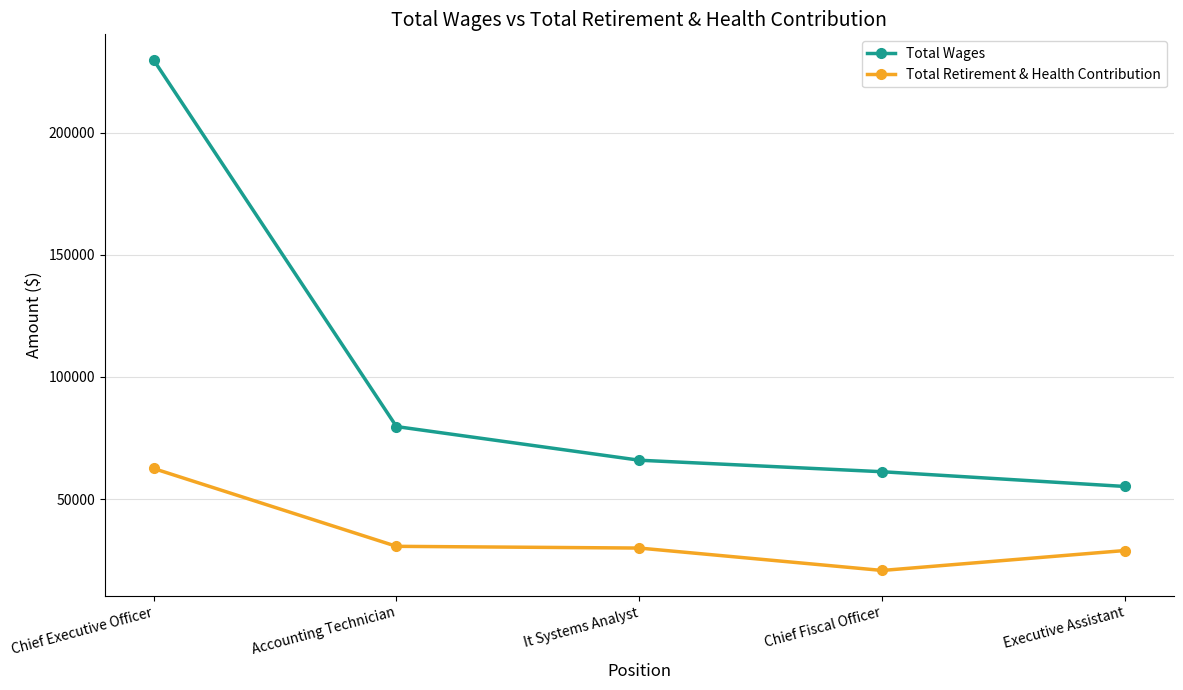

What is the value of the Total Wages point at the 5th from the left?

55194